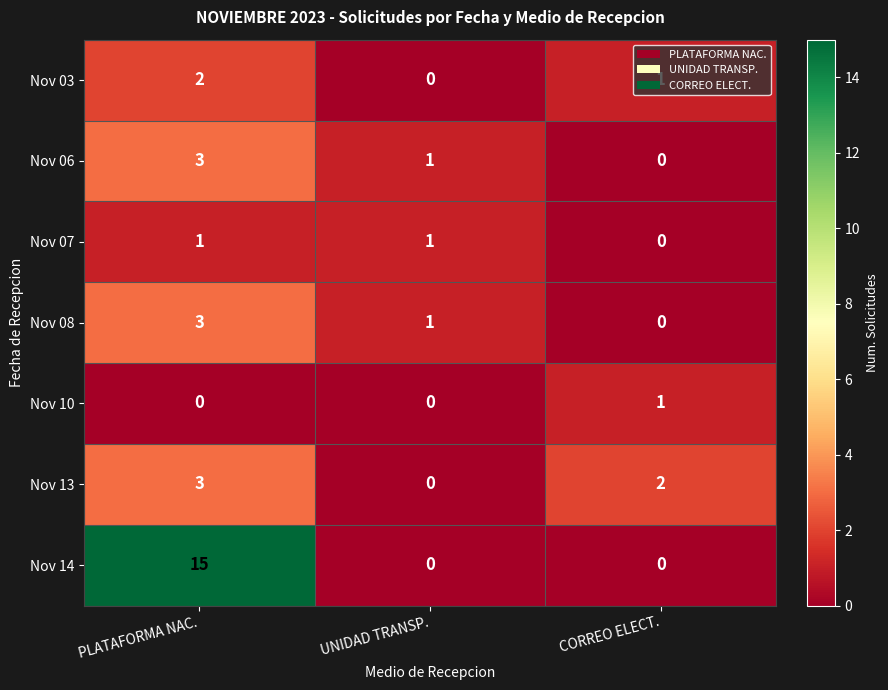

True or false: Nov 03 has a value of 1 at UNIDAD TRANSP..

False